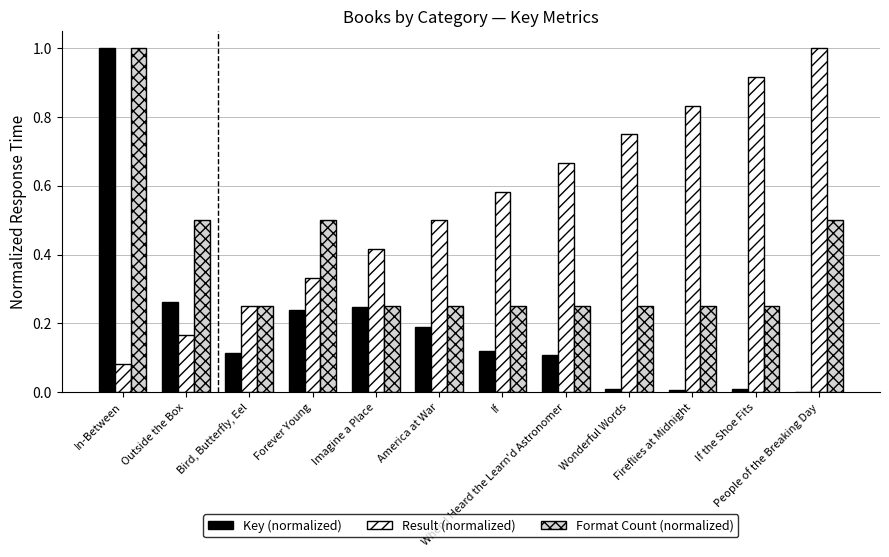

What is the sum of all Result (normalized) values?

6.5